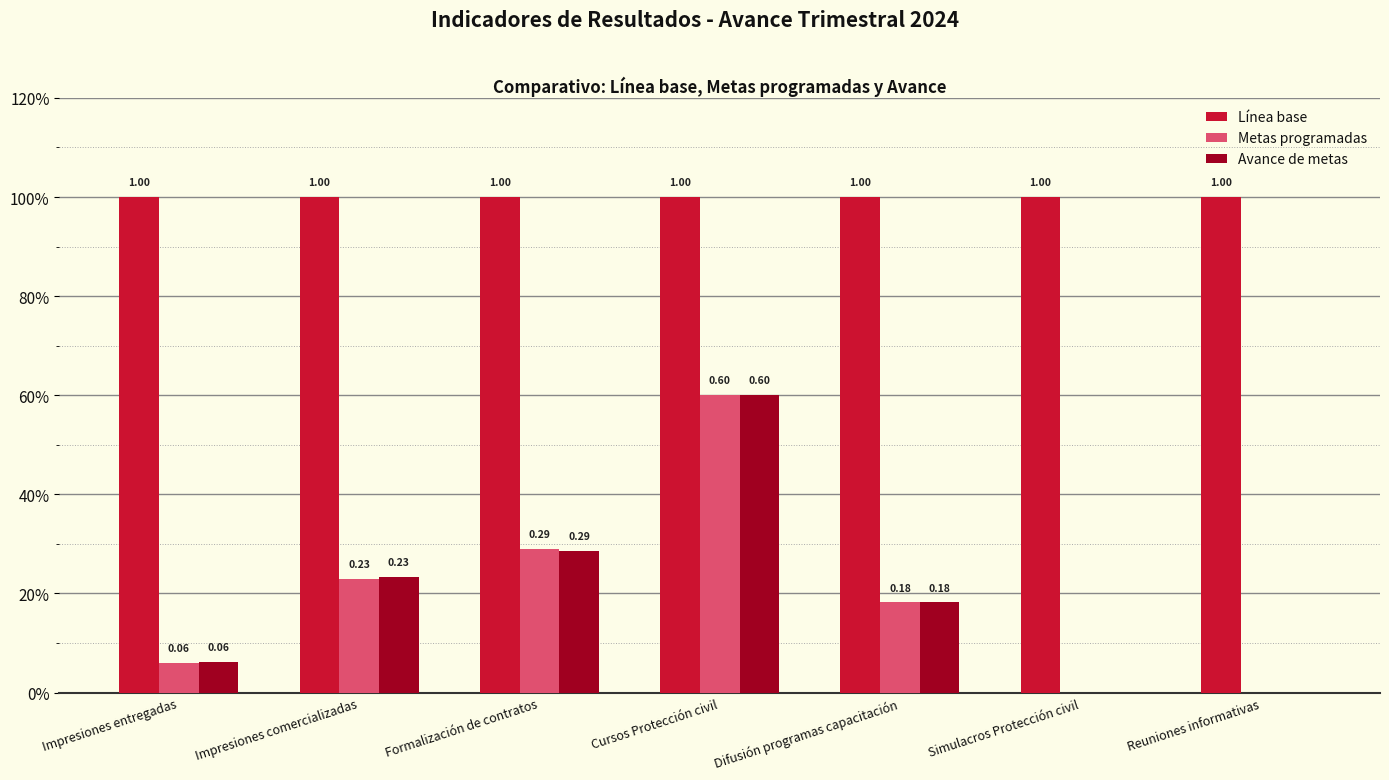

Is the value of Línea base at Reuniones informativas greater than the value of Avance de metas at Reuniones informativas?

Yes